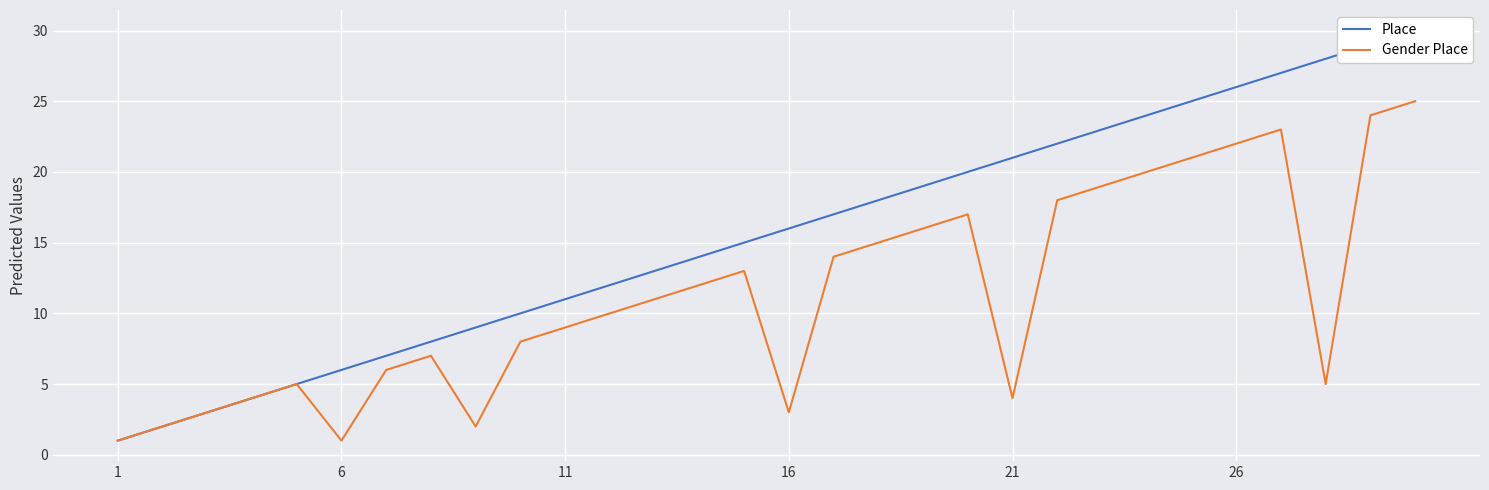

What are all the series names shown in the legend?

Place, Gender Place